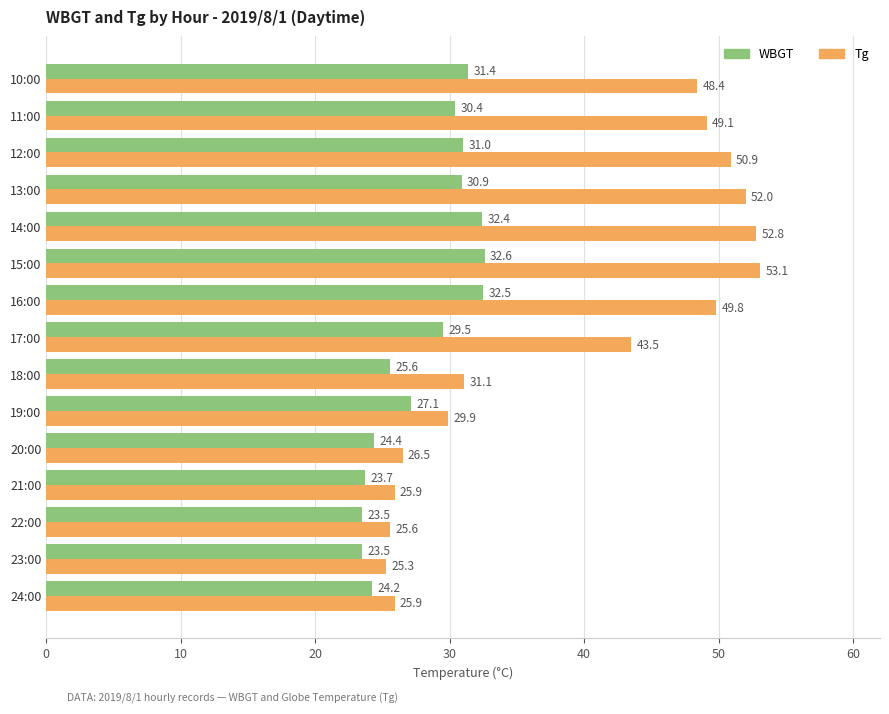

How many data points does each series have?

15